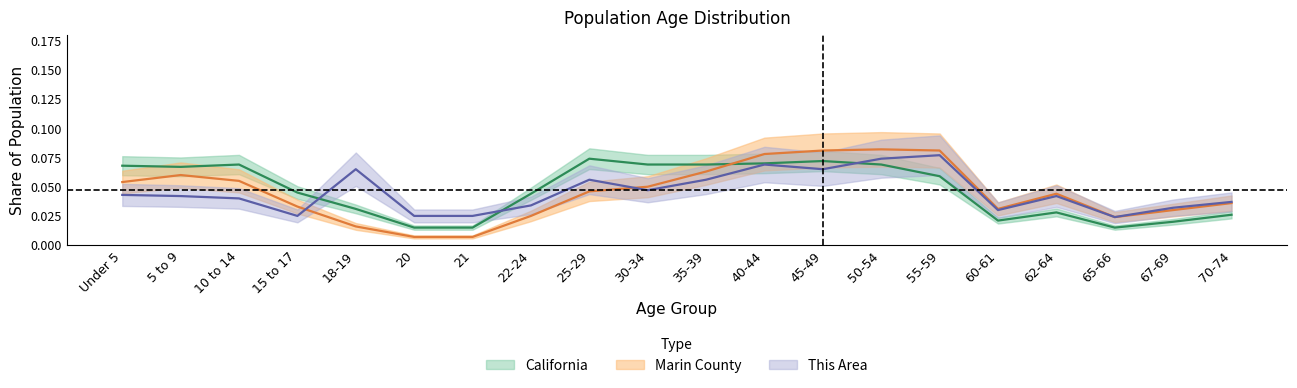

How many lines are shown in the chart?

3